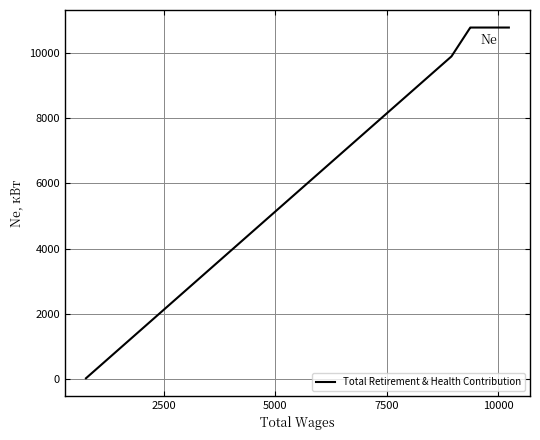

Is this an area chart (filled region under the line)?

No